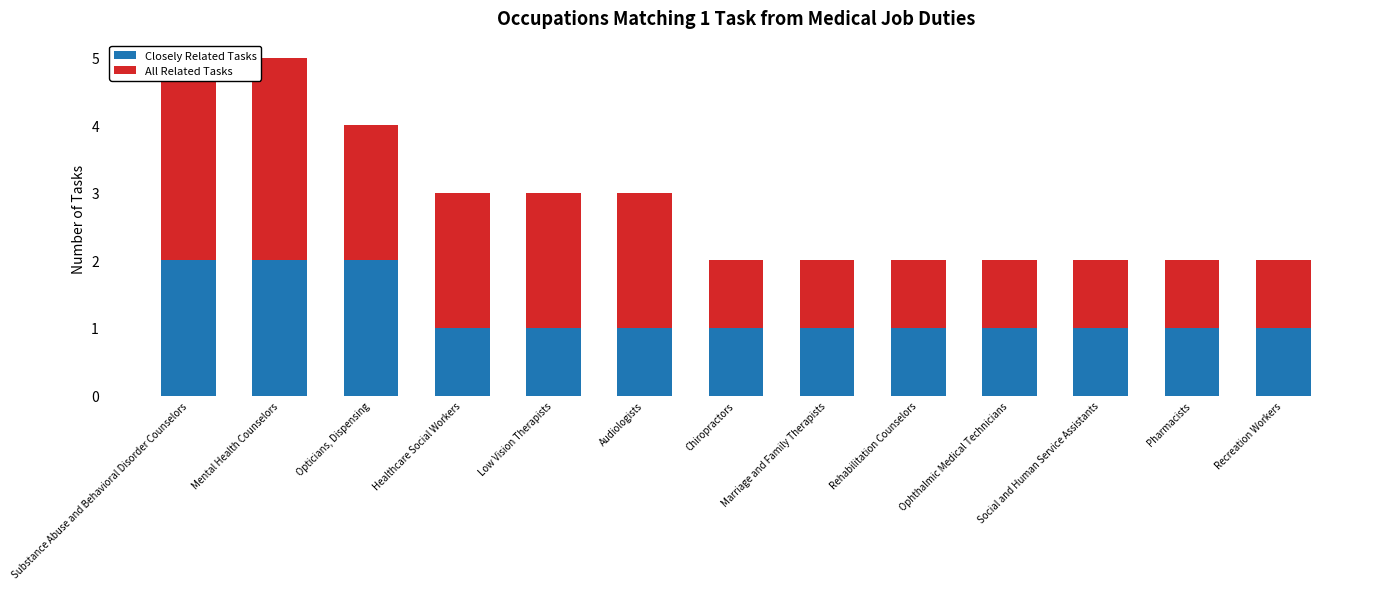

Which has a higher value, Pharmacists or Chiropractors?

Pharmacists